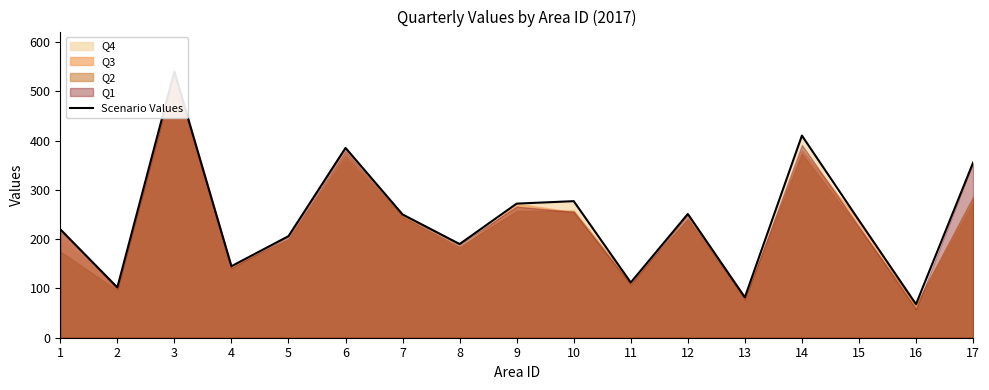

Does the chart display data point markers on the line(s)?

No